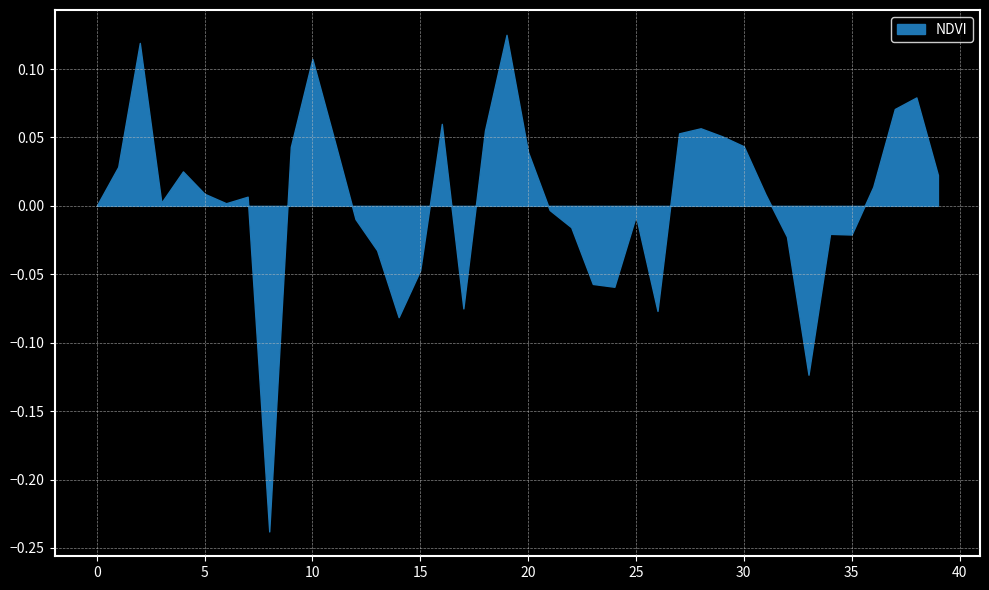

Which has a higher value, 30 or 10?

10